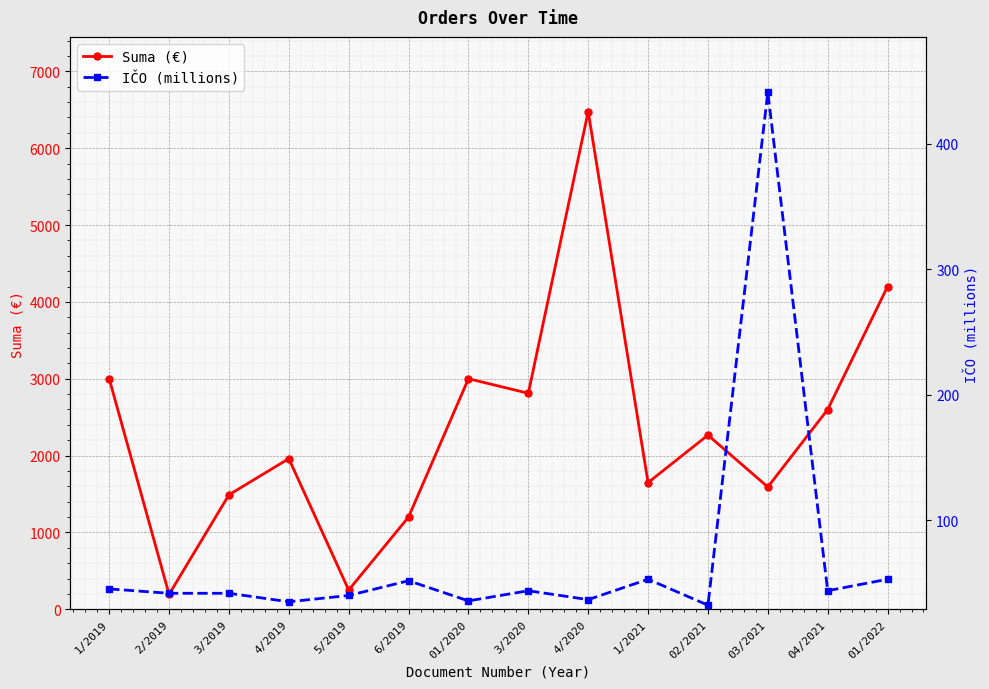

Reading left to right, what are all the values shown in this chart?

Suma (€): 3000.0	193.7	1489.2	1960.0	250.0	1200.0	3000.0	2810.6	6476.9	1648.0	2265.9	1591.0	2599.3	4200.0
IČO (millions): 45.3	41.8	41.8	35.0	40.0	51.8	35.7	43.8	36.7	53.0	32.3	441.1	43.8	53.0